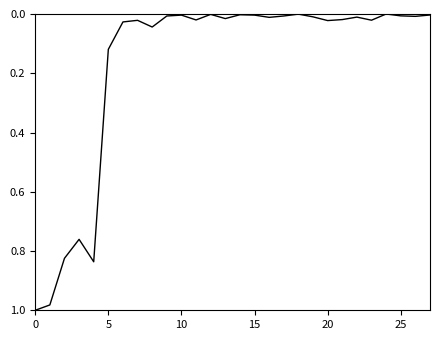

Reading left to right, transcribe all the data shown in this chart.

1.0	1.0	0.8	0.8	0.8	0.1	0.0	0.0	0.0	0.0	0.0	0.0	0.0	0.0	0.0	0.0	0.0	0.0	0.0	0.0	0.0	0.0	0.0	0.0	0.0	0.0	0.0	0.0